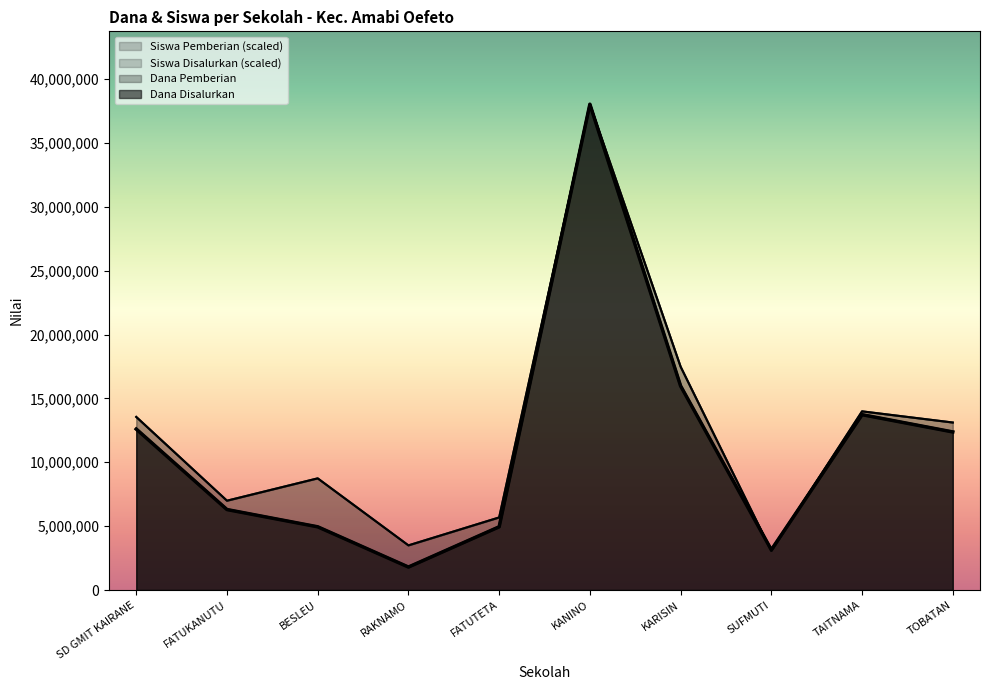

True or false: Siswa Disalurkan and Siswa Pemberian cross at least once.

False